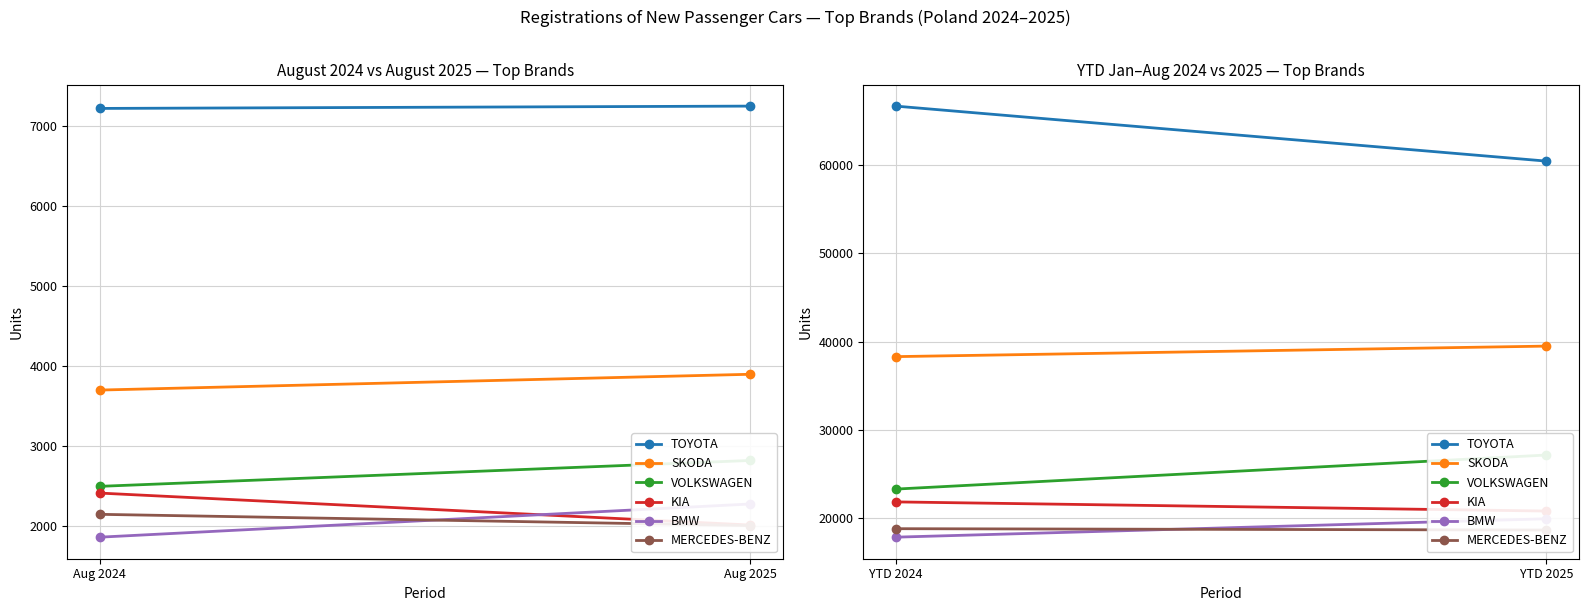

What is the average value of the TOYOTA series?

63554